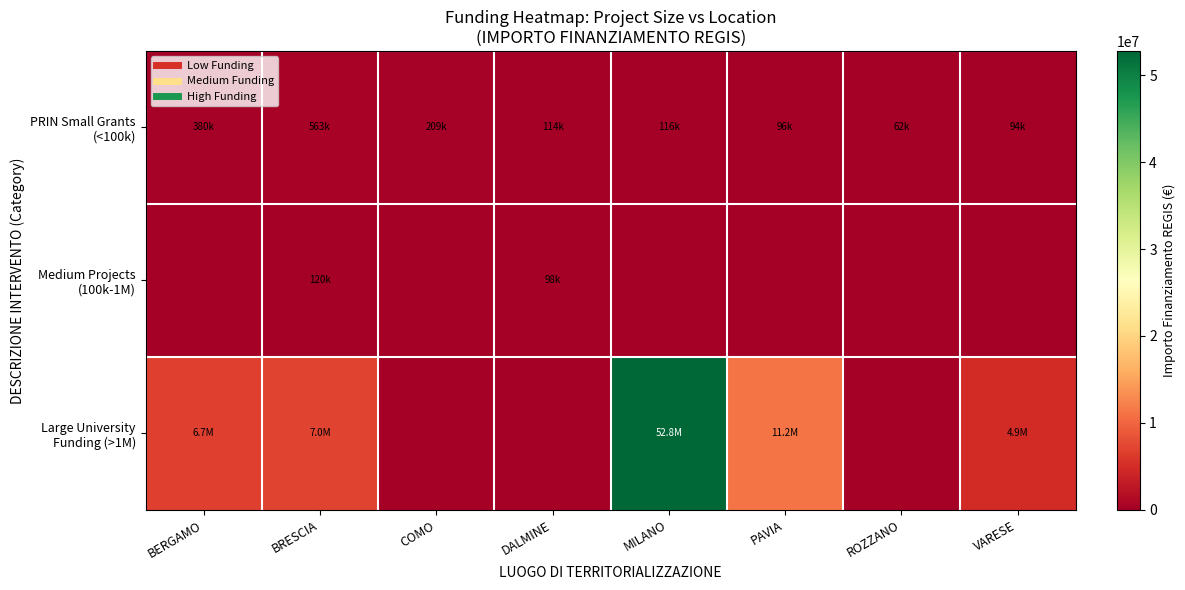

Count the number of categories in the chart.

8